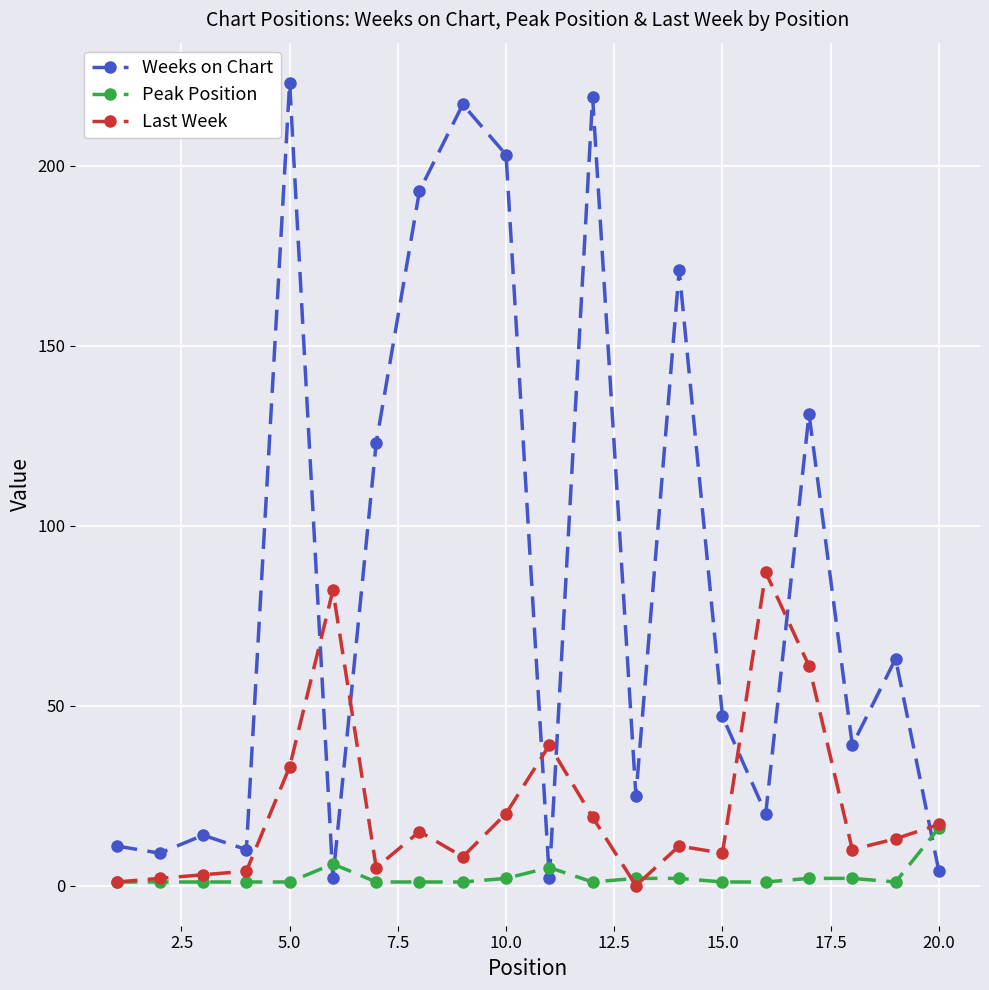

Which series has the widest spread of values?

Weeks on Chart